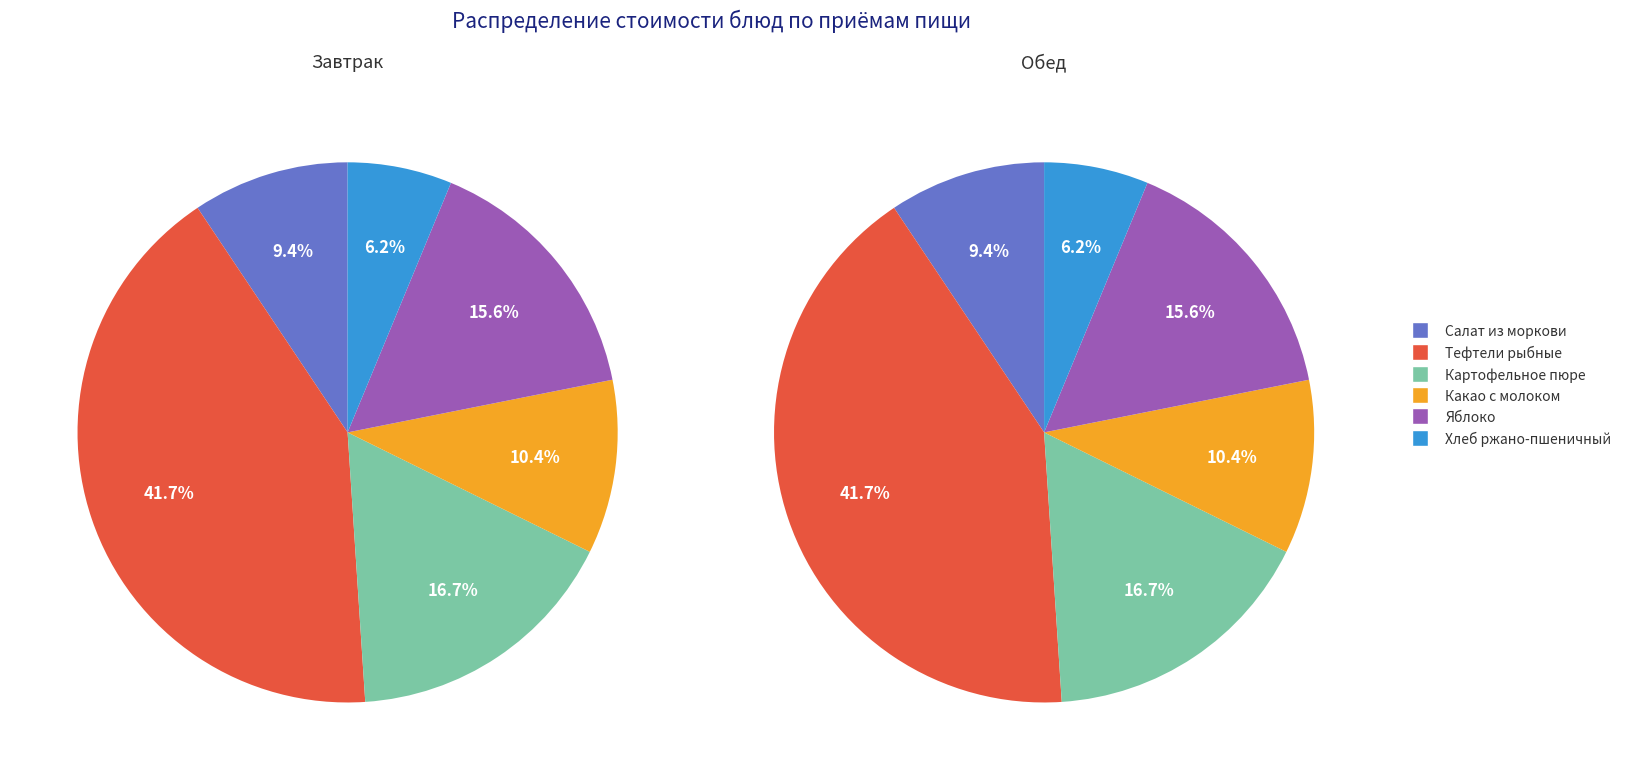

Which series has the widest spread of values?

Завтрак